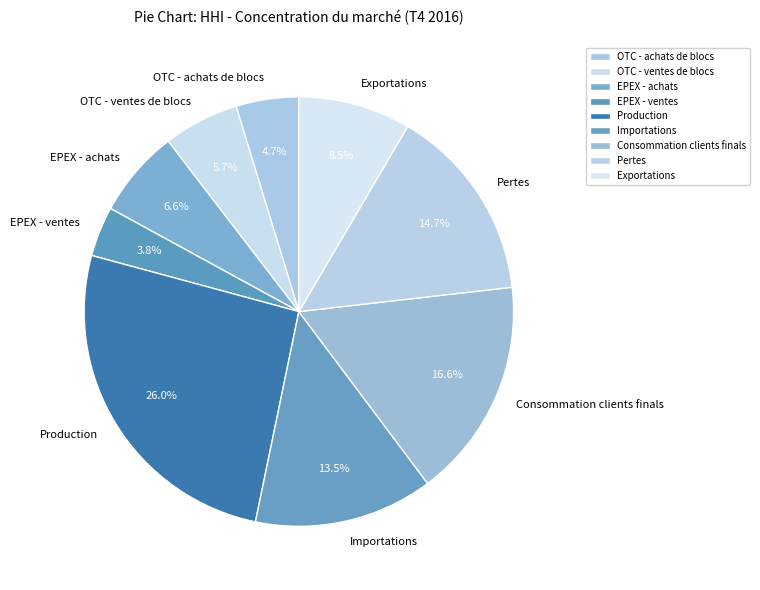

Rank the categories by value from lowest to highest.

EPEX - ventes, OTC - achats de blocs, OTC - ventes de blocs, EPEX - achats, Exportations, Importations, Pertes, Consommation clients finals, Production